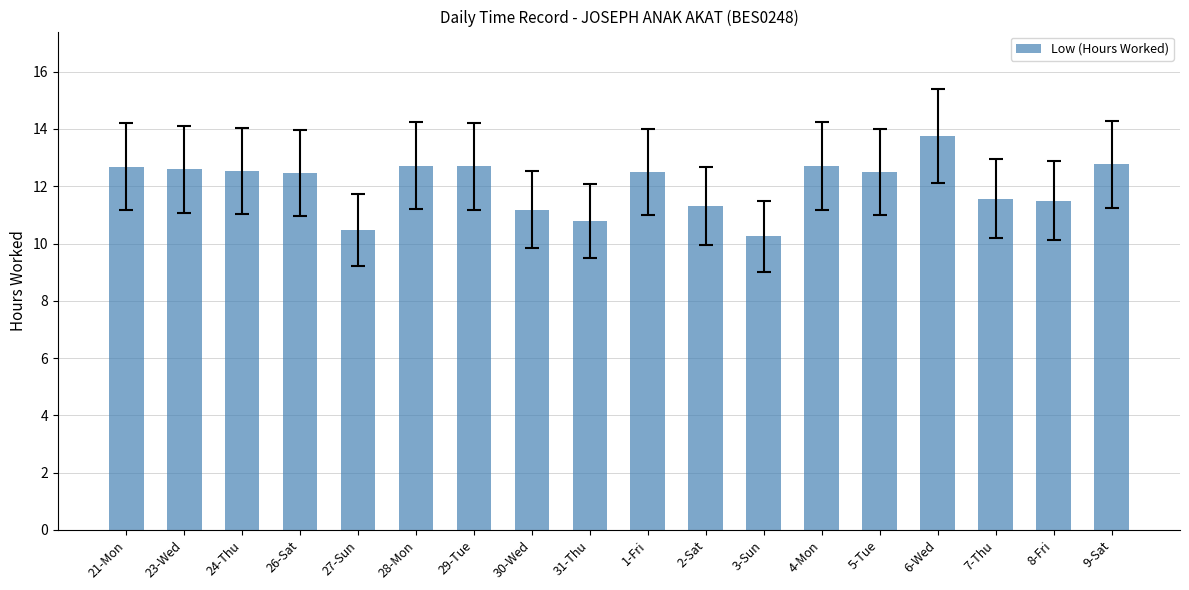

What is the average value?

12.1